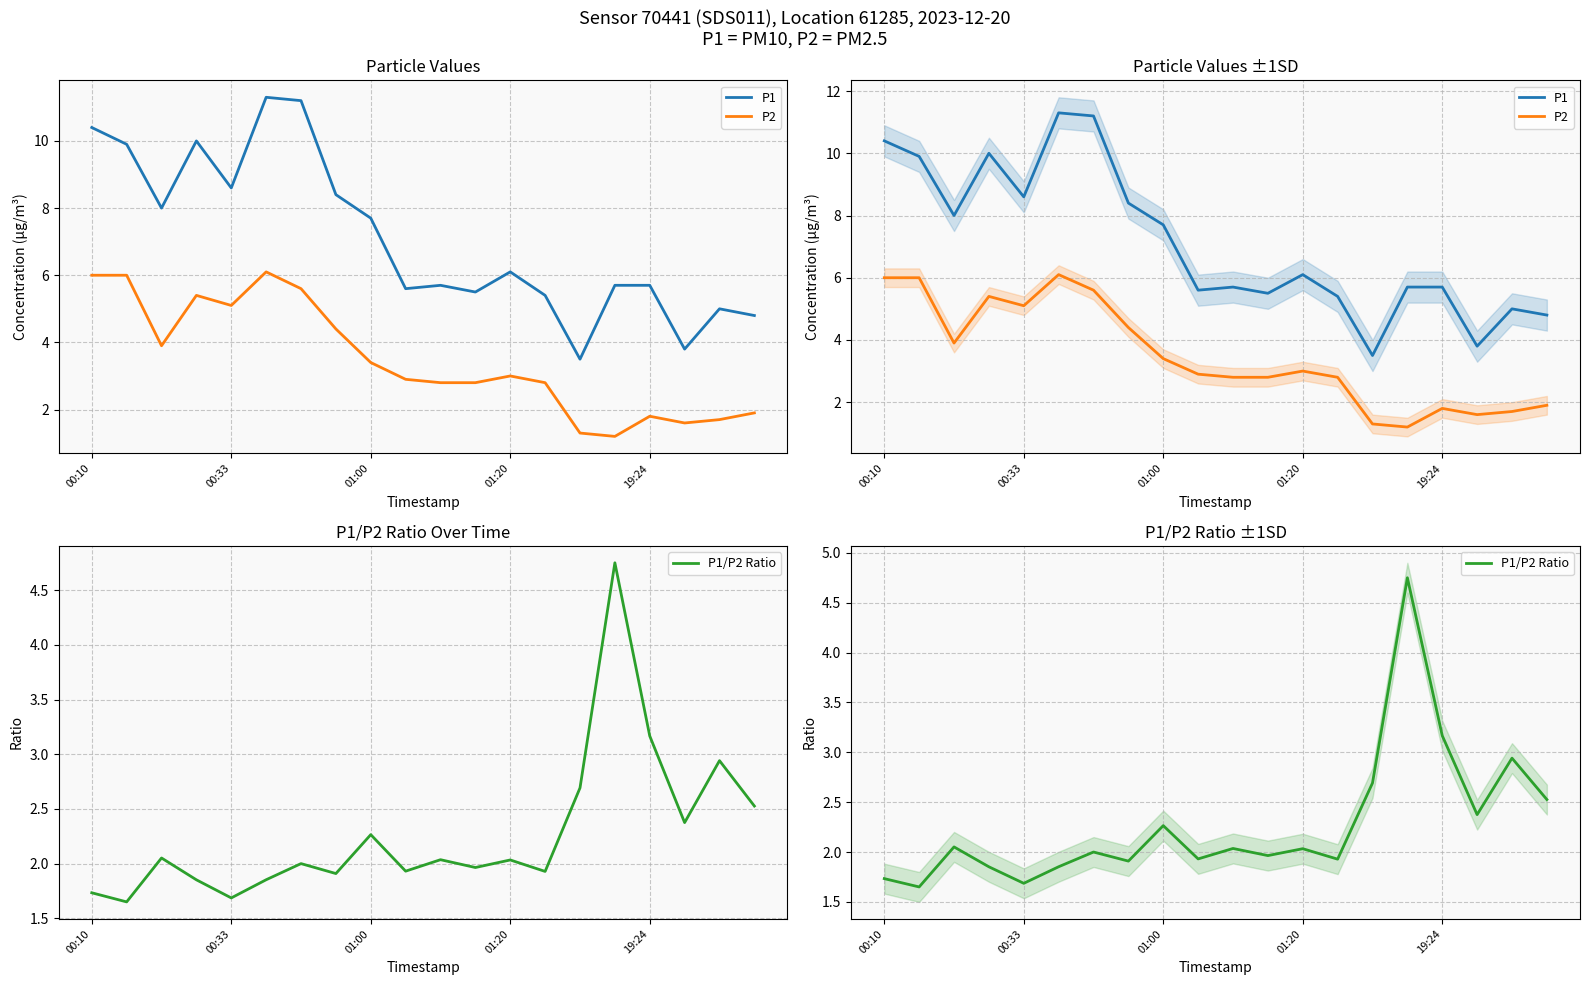

List the labels in order of P1 value, largest first.

5, 6, 00:10, 01:20, 00:33, 19:24, 7, 01:00, 8, 12, 10, 15, 16, 9, 11, 13, 18, 19, 17, 14